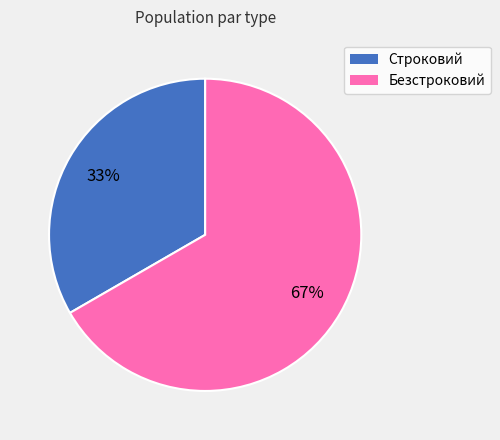

The Строковий slice represents 33% of the pie. True or false?

True